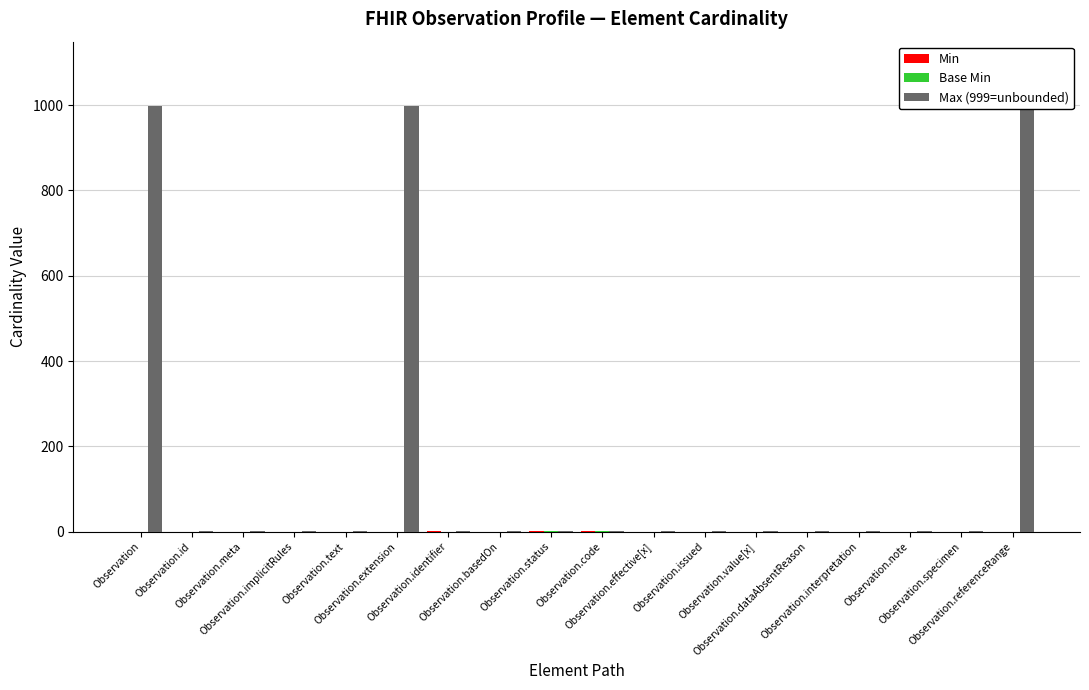

How many series are shown in this chart?

3